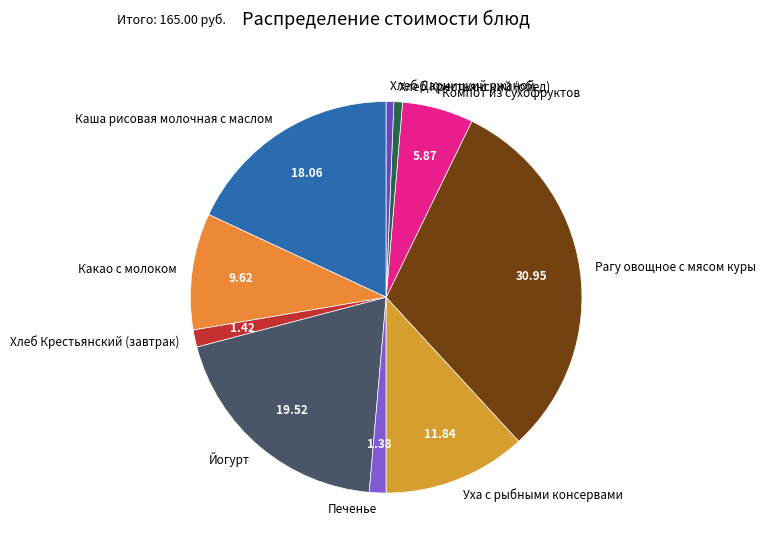

What is the largest slice in the pie chart?

Рагу овощное с мясом куры